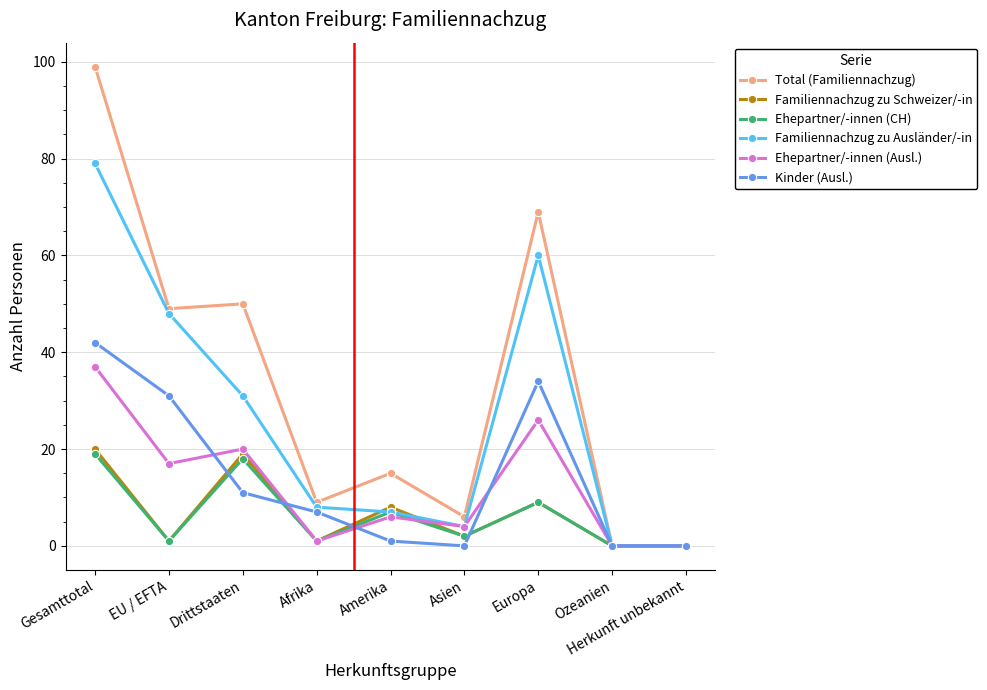

How many lines are shown in the chart?

6